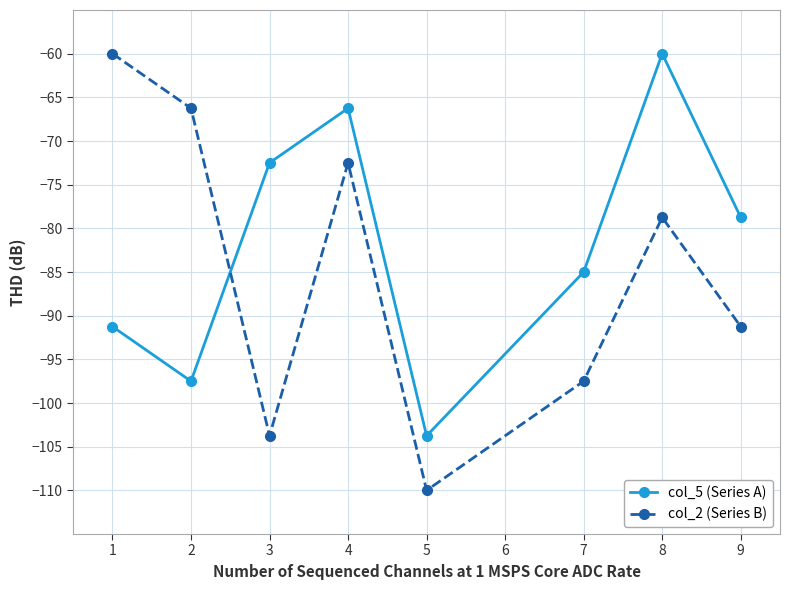

Rank the series at 8 from highest to lowest value.

col_5 (Series A), col_2 (Series B)